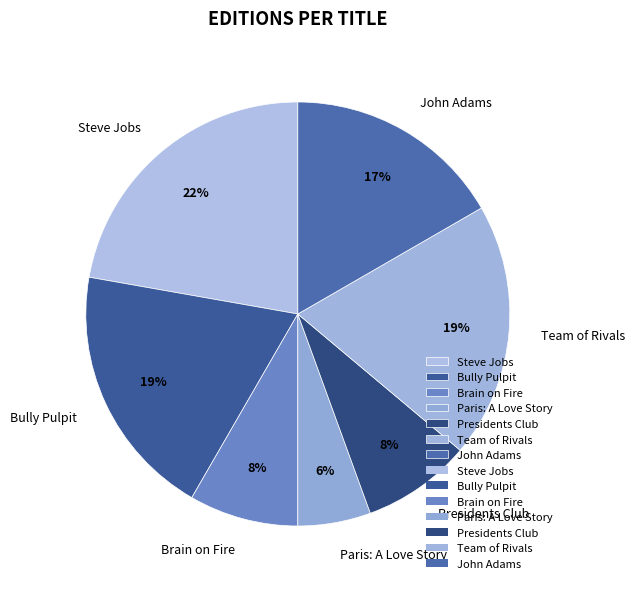

To the nearest percent, what is the average slice percentage?

14%